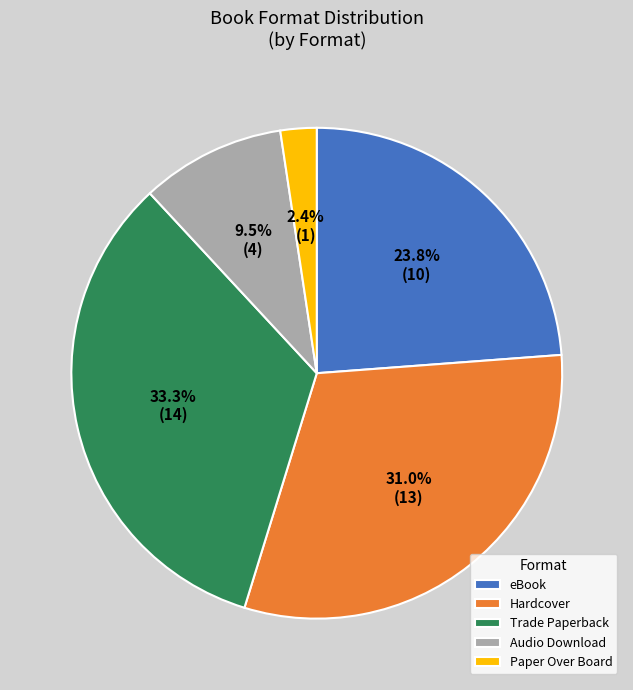

Combined, do eBook and Hardcover account for over 50%?

Yes